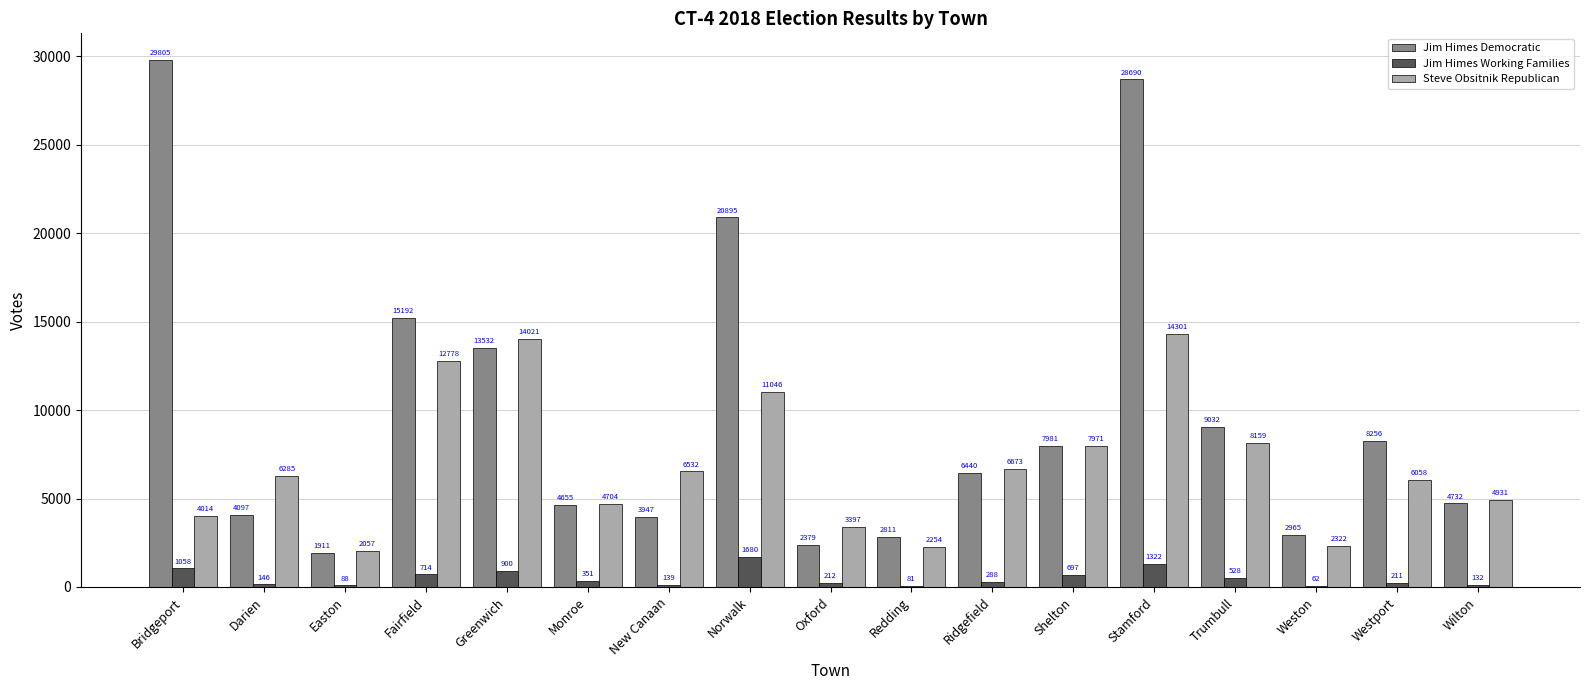

The Steve Obsitnik Republican series shows 4381 at New Canaan. True or false?

False